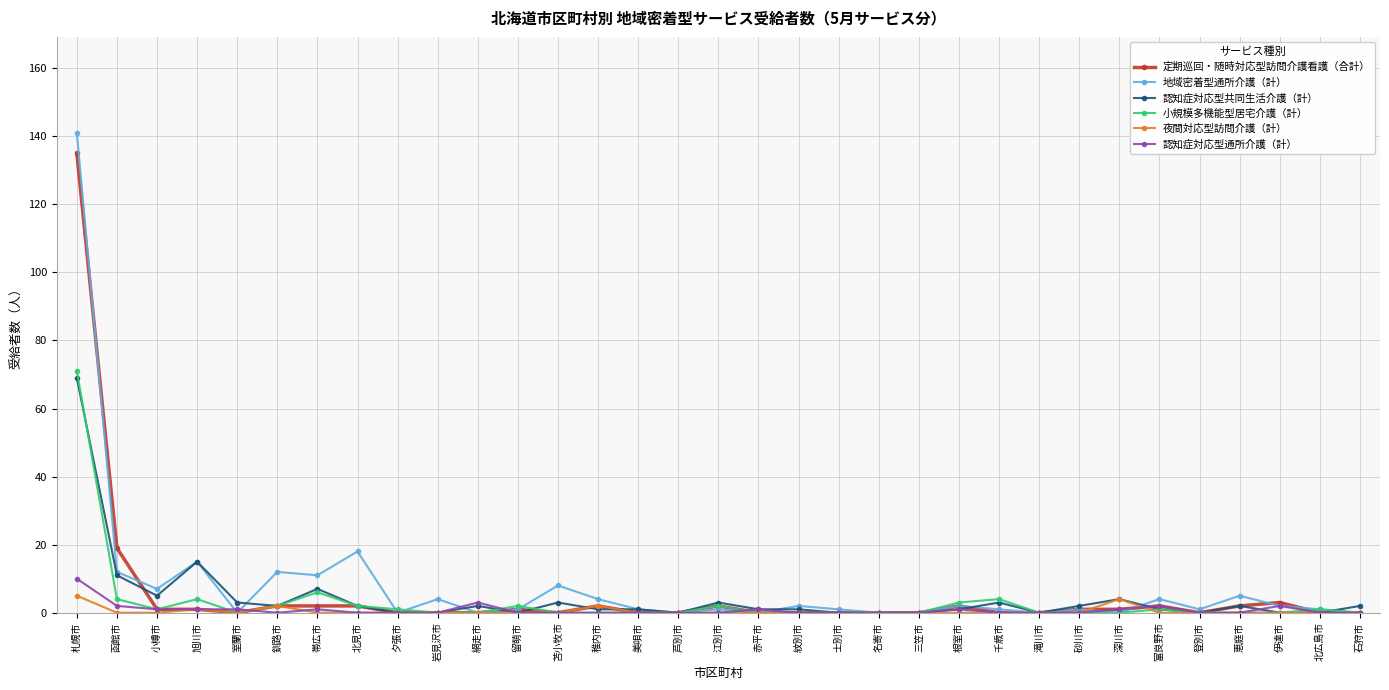

Where is the first local minimum for 地域密着型通所介護（計）?

小樽市